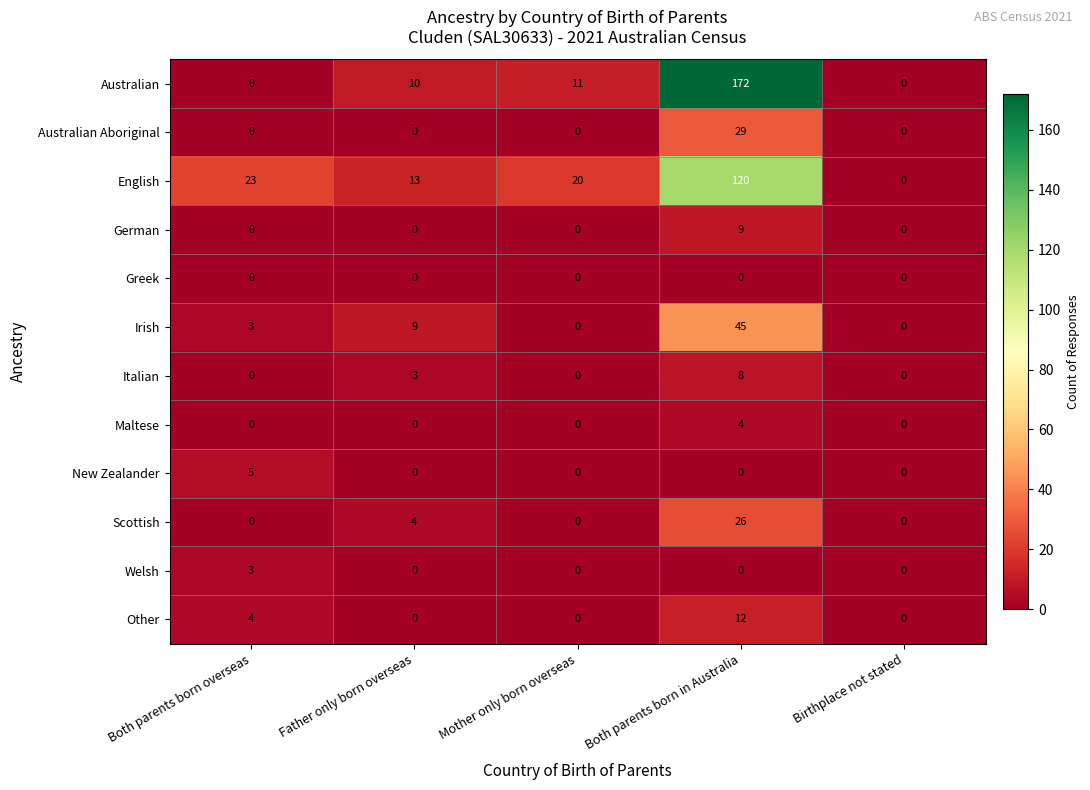

At which category is the sum across all series the highest?

Both parents born in Australia